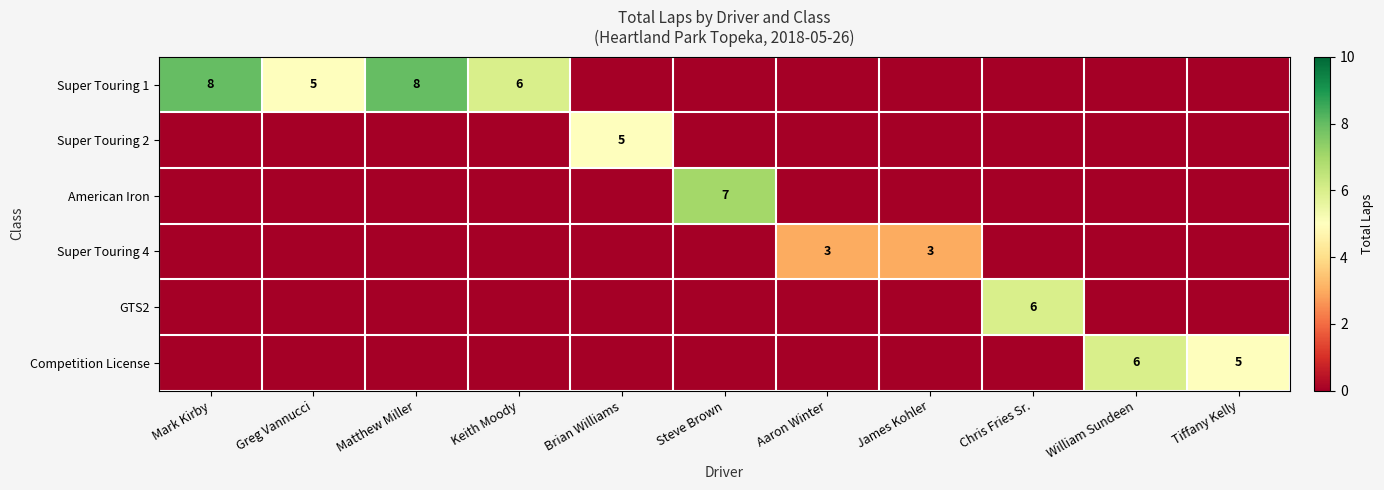

How many positive values does the Competition License series have?

2